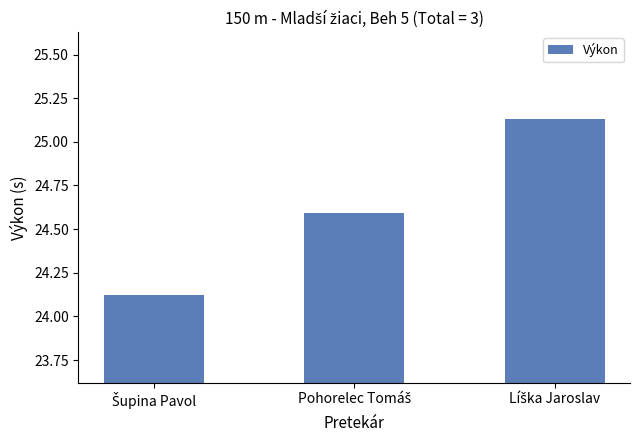

What is the value of the 2nd bar from the left?

24.6